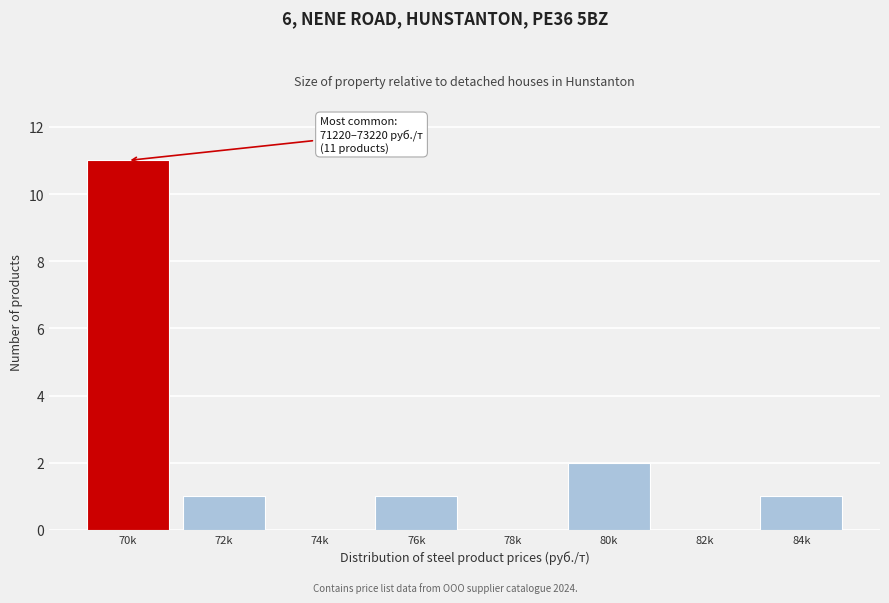

Reading right to left, list all the values displayed in this chart.

84k=1	82k=0	80k=2	78k=0	76k=1	74k=0	72k=1	70k=11